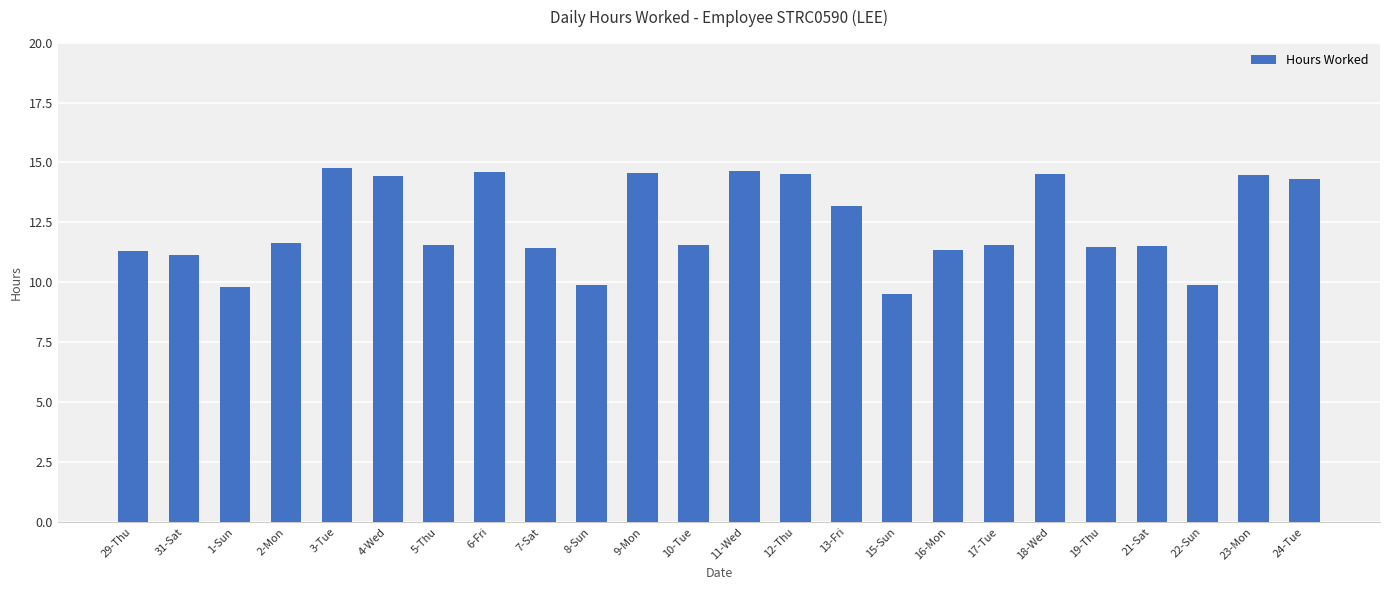

True or false: the data shows 12.4 at 15-Sun.

False